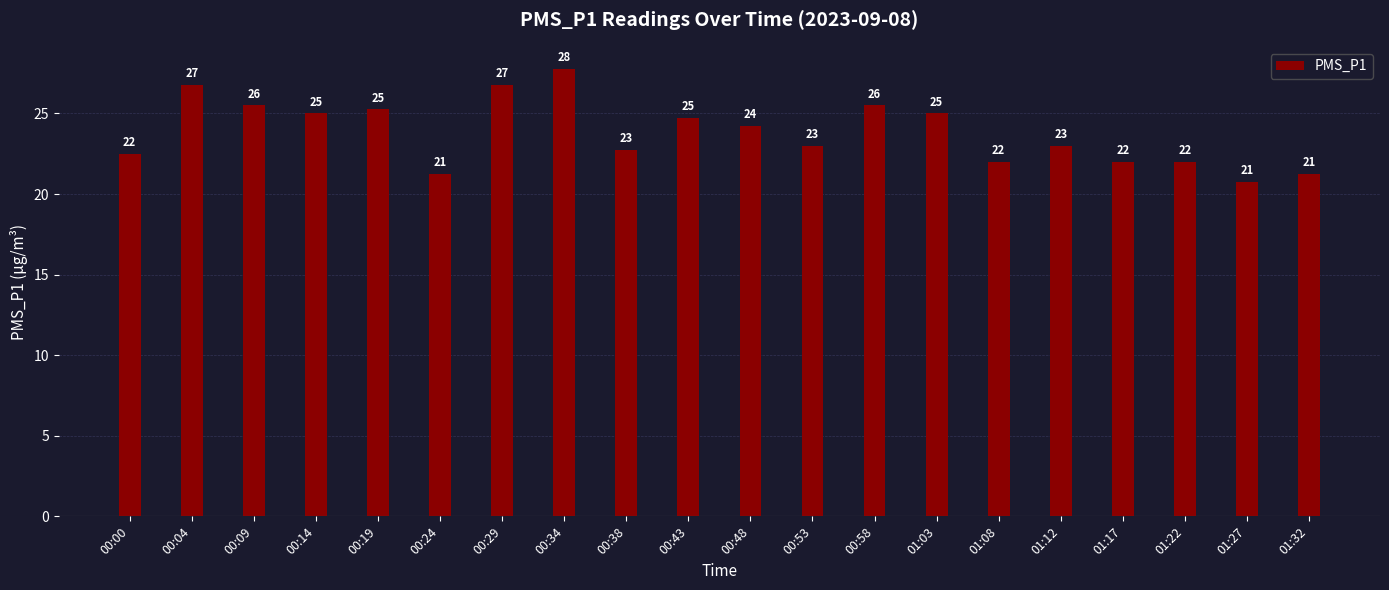

What is the label of the 19th bar from the right?

00:04